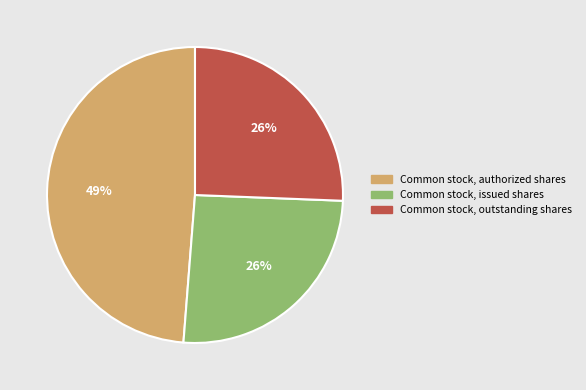

Is there a majority slice in this chart?

No